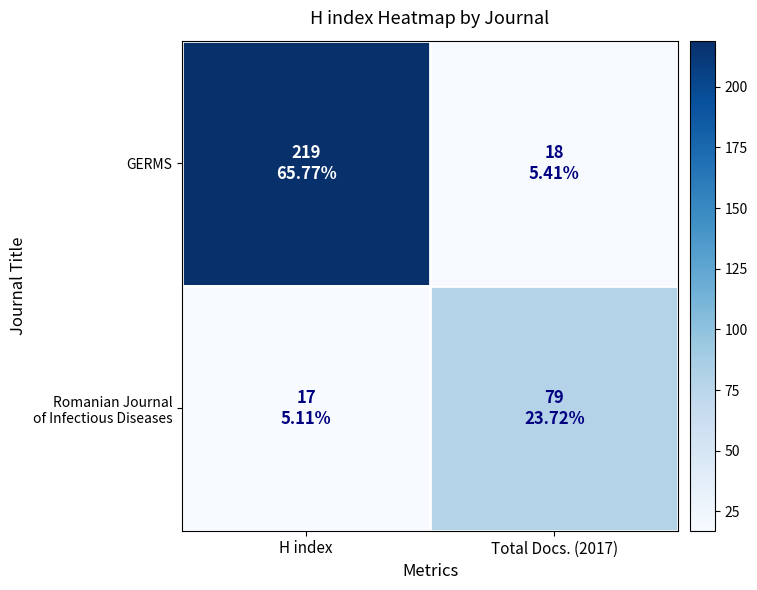

Rank the series by their maximum value, from lowest to highest.

Romanian Journal of Infectious Diseases, GERMS